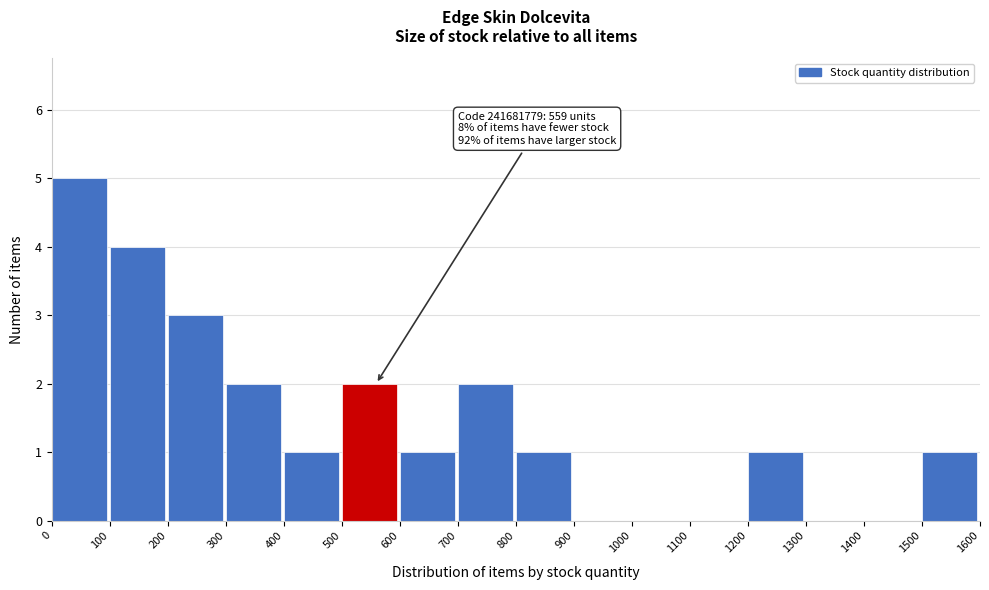

Which range on the x-axis has the tallest bar?

0 to 100